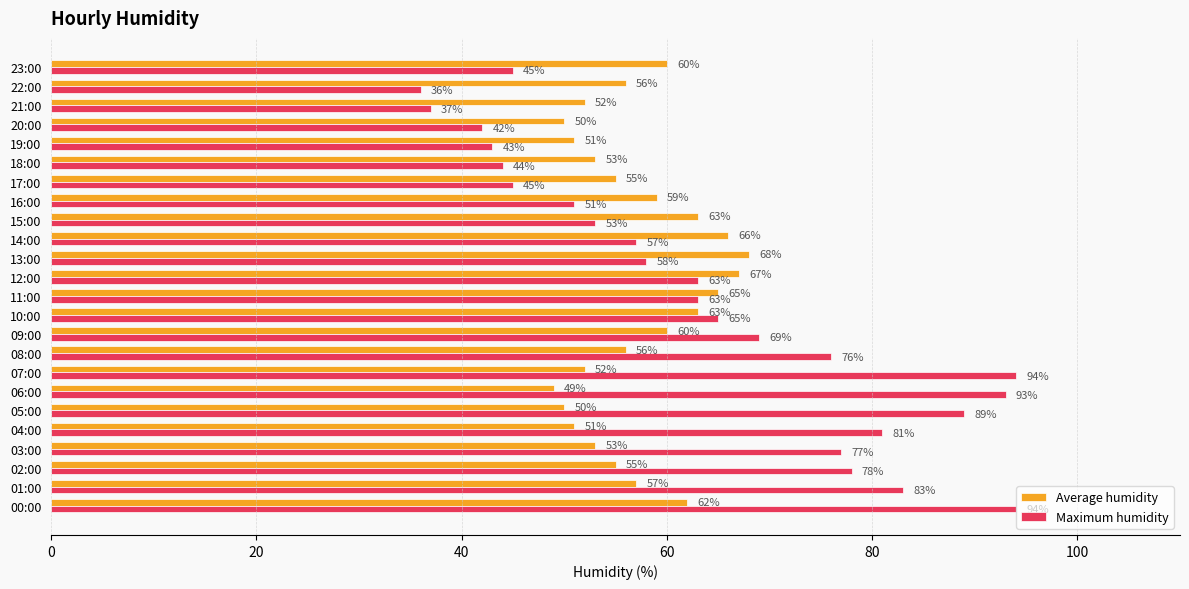

What is the difference between the highest and lowest values at 15:00?

10